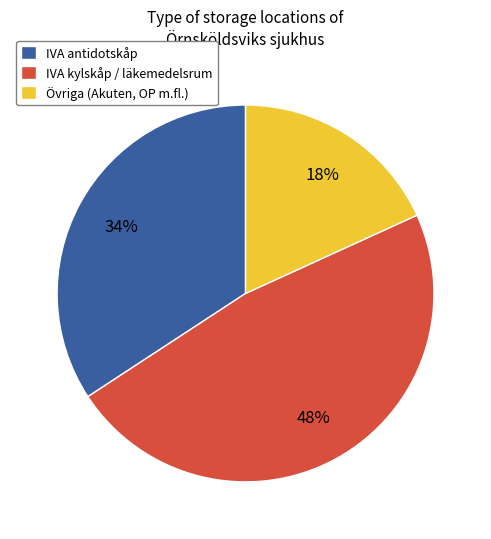

Rank the categories by value from lowest to highest.

Övriga (Akuten, OP m.fl.), IVA antidotskåp, IVA kylskåp / läkemedelsrum